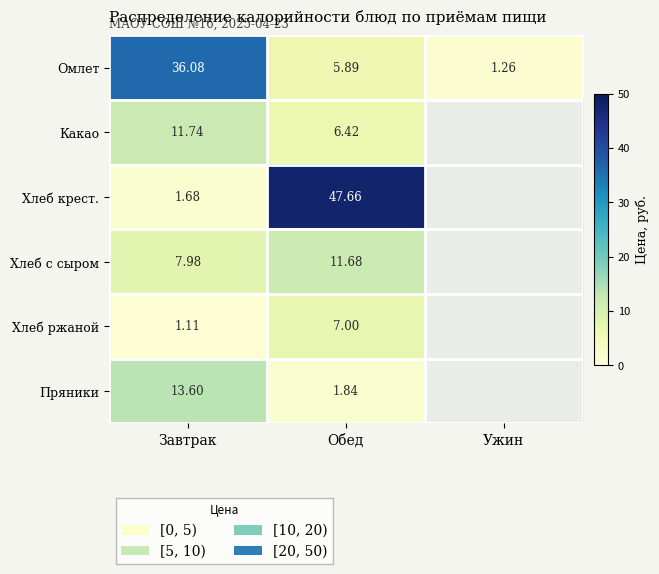

At which label does Омлет first exceed 5?

Завтрак